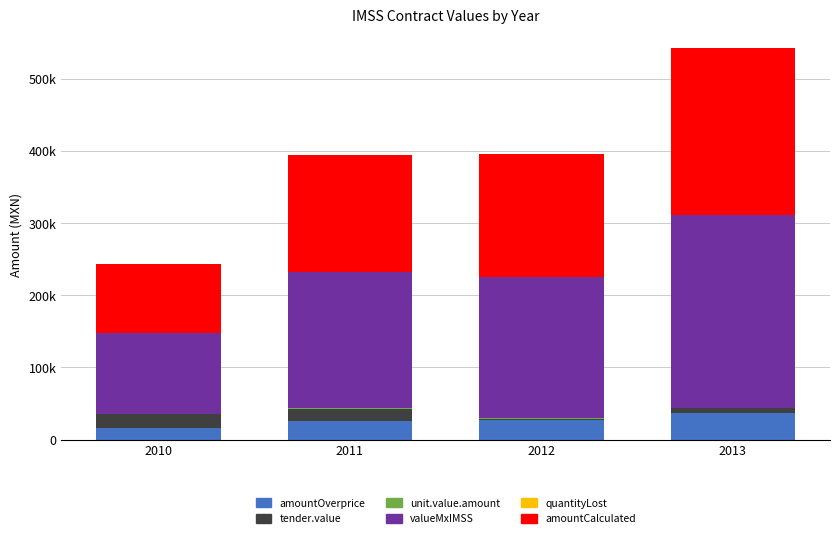

At which category is the sum across all series the highest?

2013